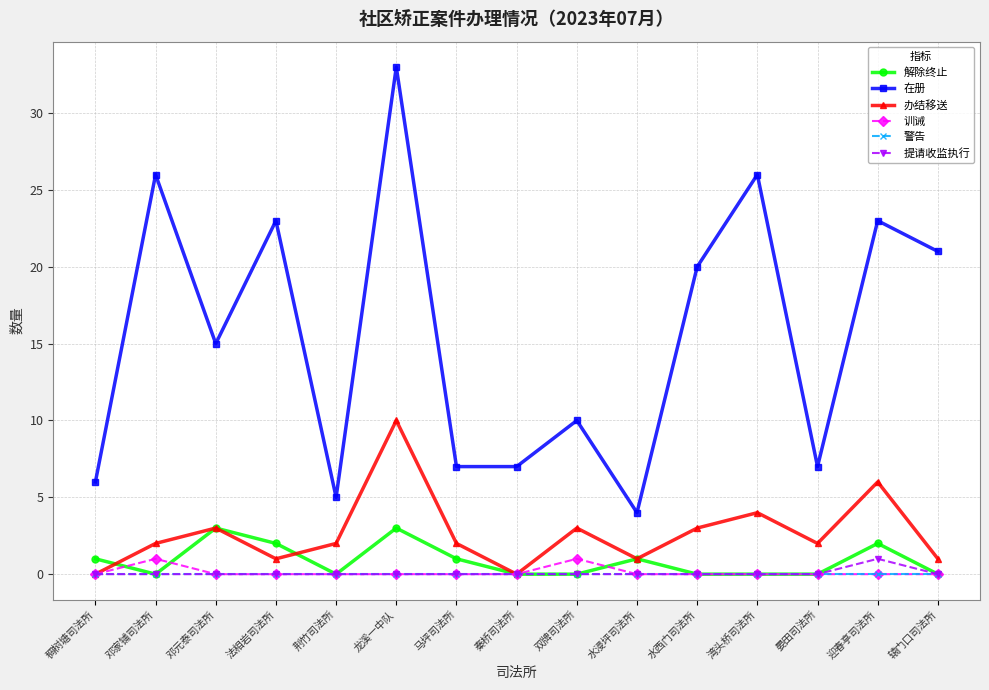

At which category is the sum across all series the highest?

龙溪一中队